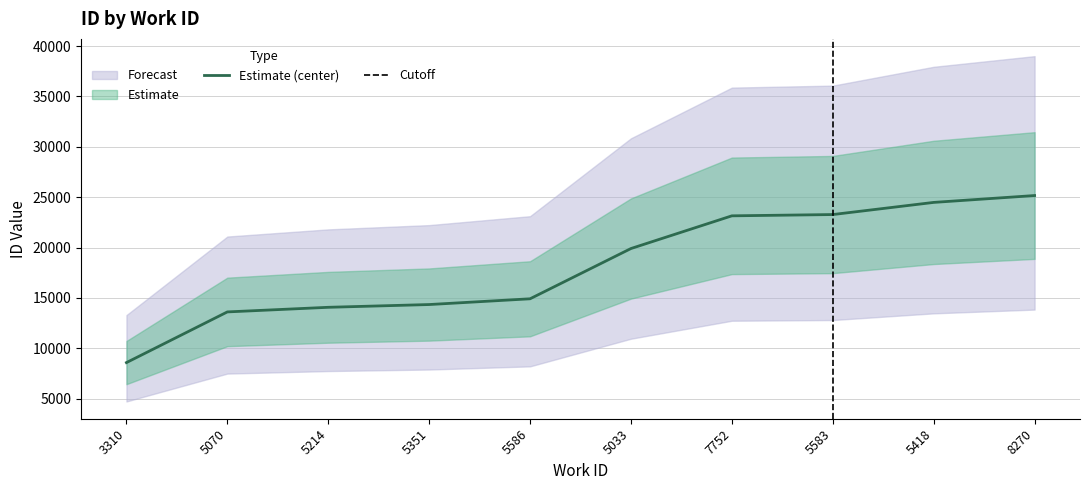

List the labels in order of value, smallest first.

3310, 5070, 5214, 5351, 5586, 5033, 7752, 5583, 5418, 8270